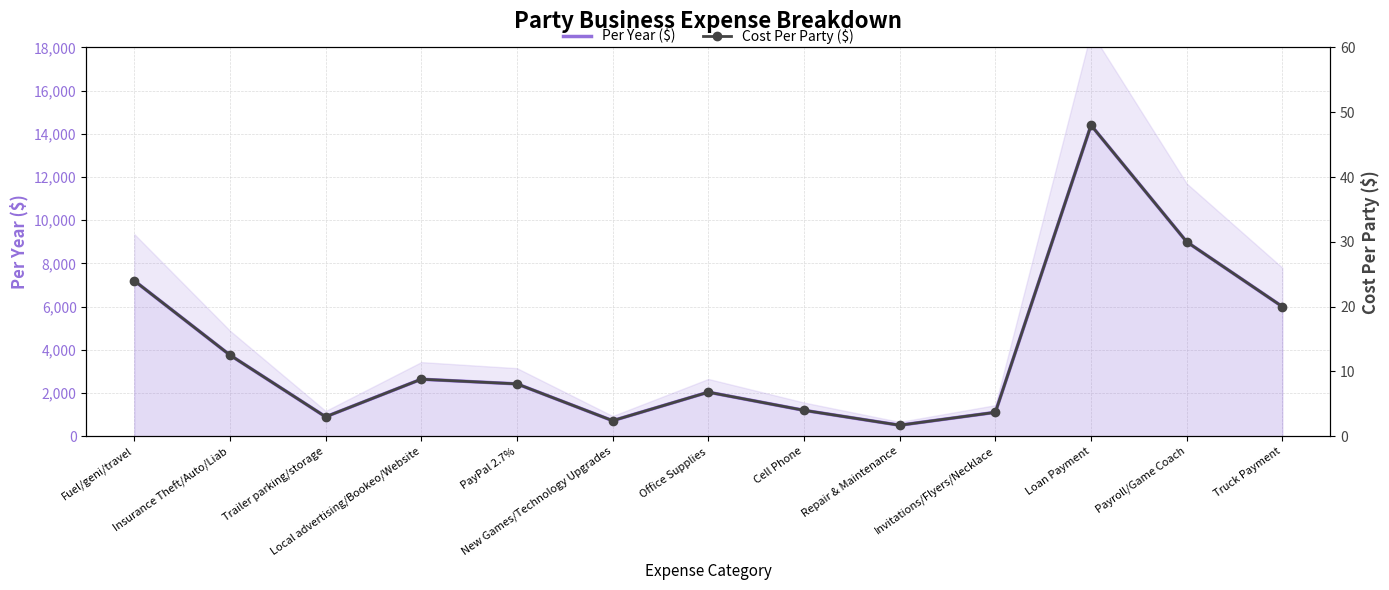

What is the difference between the Per Year ($) values at Truck Payment and Loan Payment?

8400.0